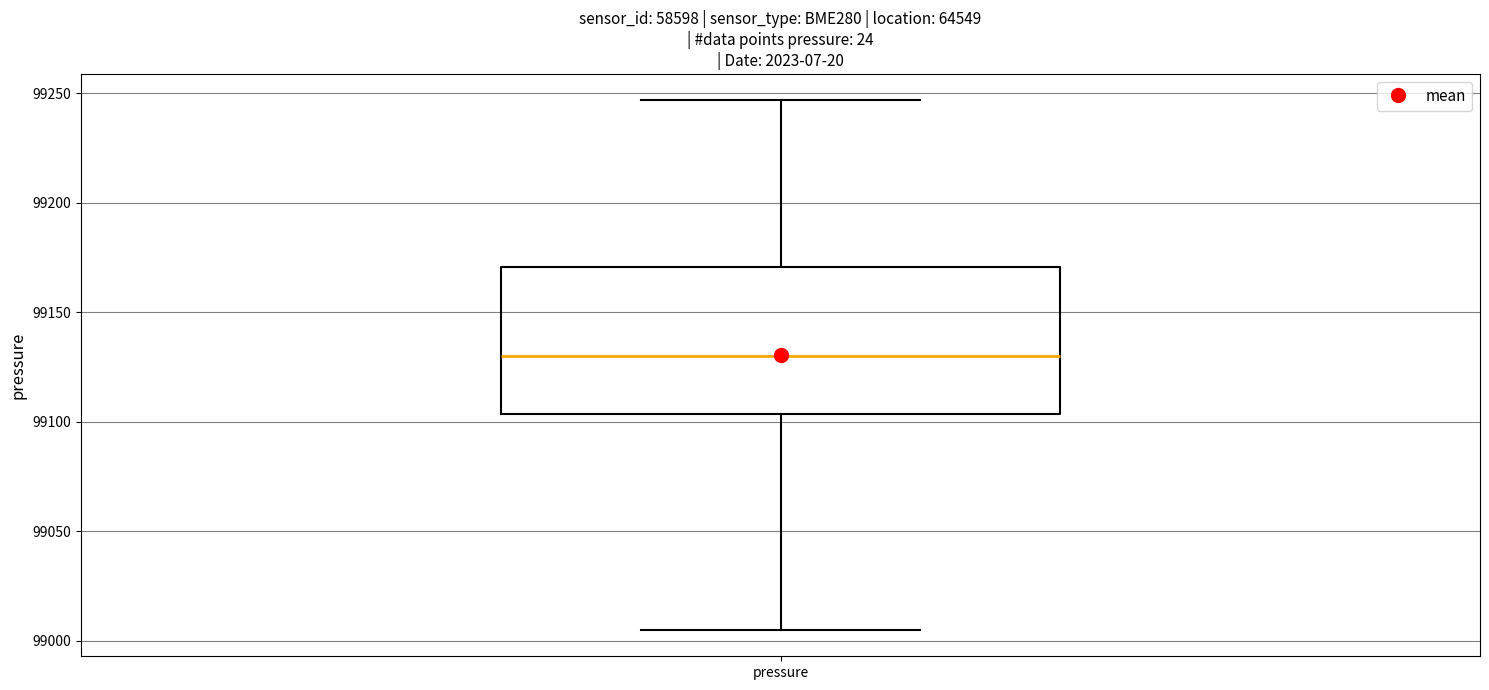

Read this box plot against the y-axis: the position of the median line, the range covered by the box, and the ends of both whiskers. The values are not printed on the chart, so give them approximately, as read against the axis.

median 99130, box 99105 to 99170, whiskers 99005 to 99245